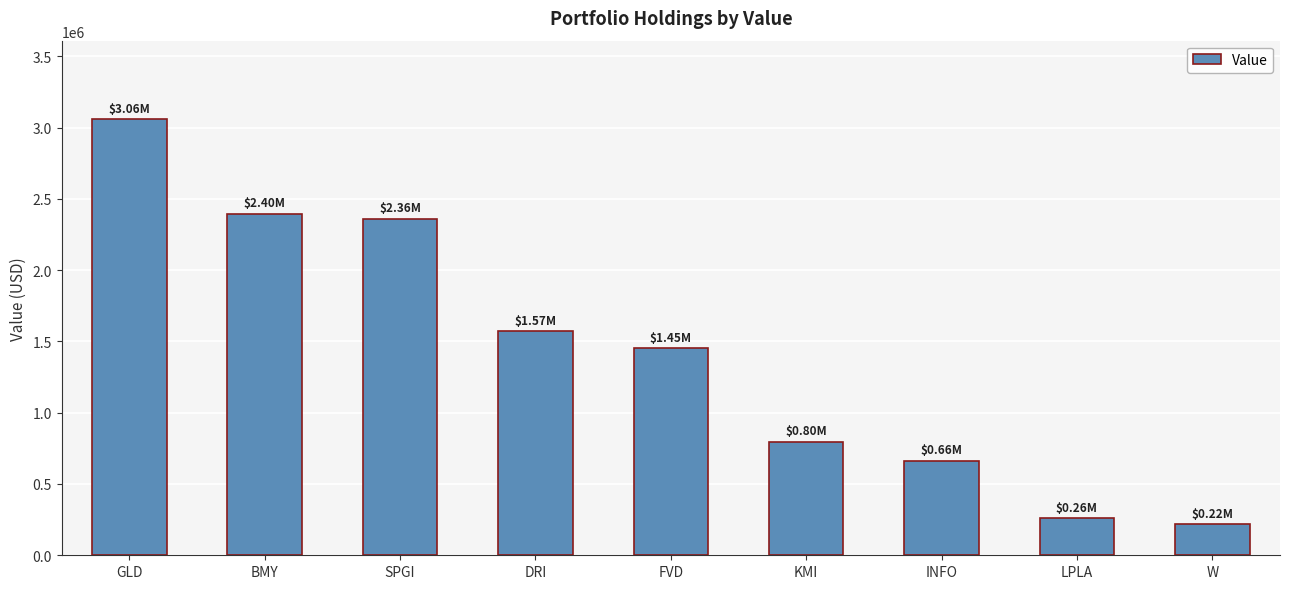

Rank the categories by value from lowest to highest.

W, LPLA, INFO, KMI, FVD, DRI, SPGI, BMY, GLD